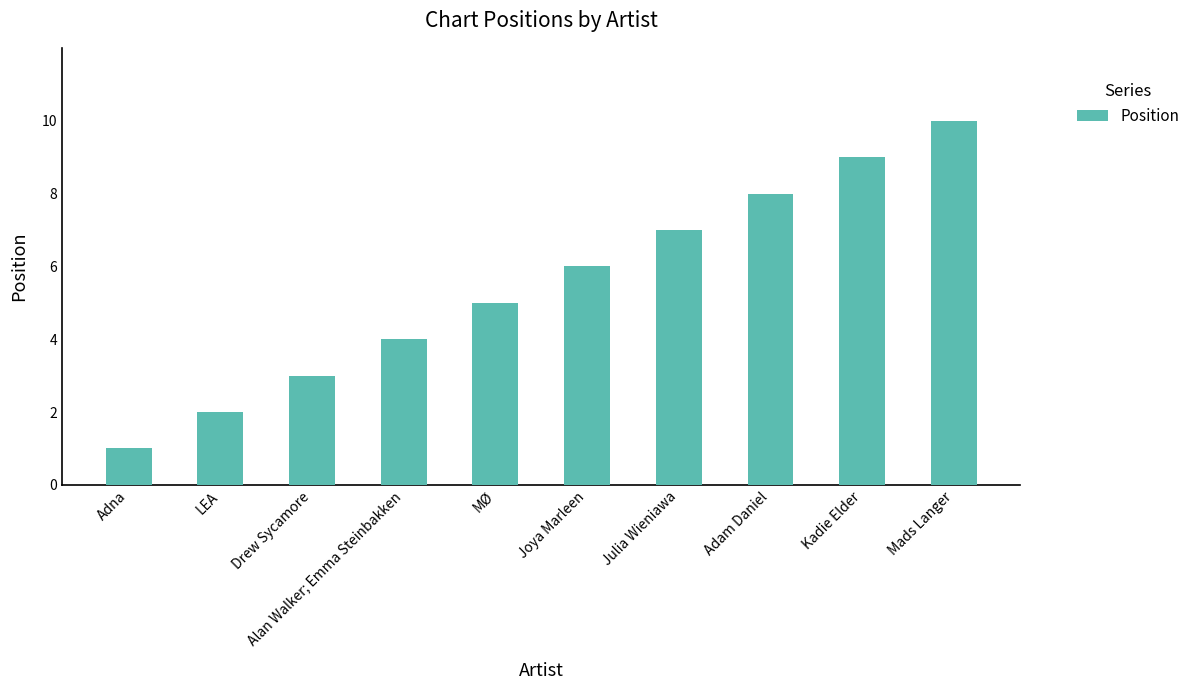

At which category does the chart reach its peak across all series?

Mads Langer